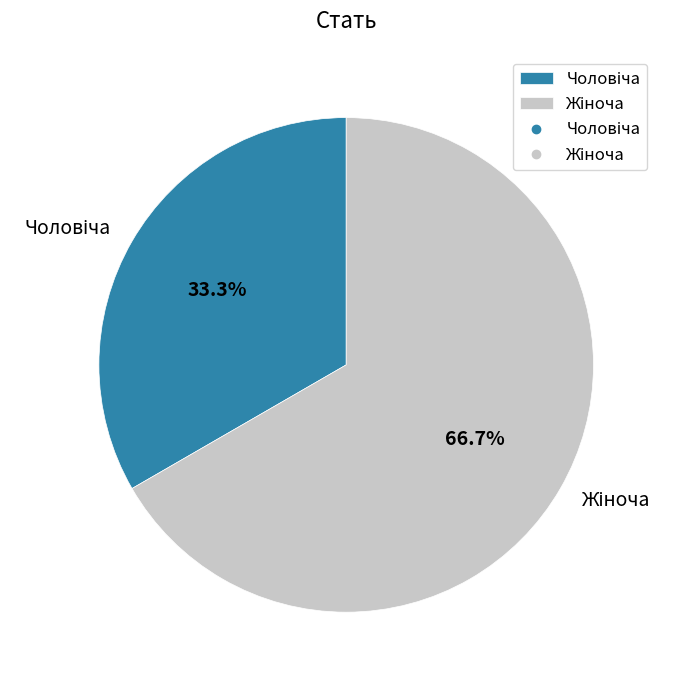

Does any single category account for the majority?

Yes